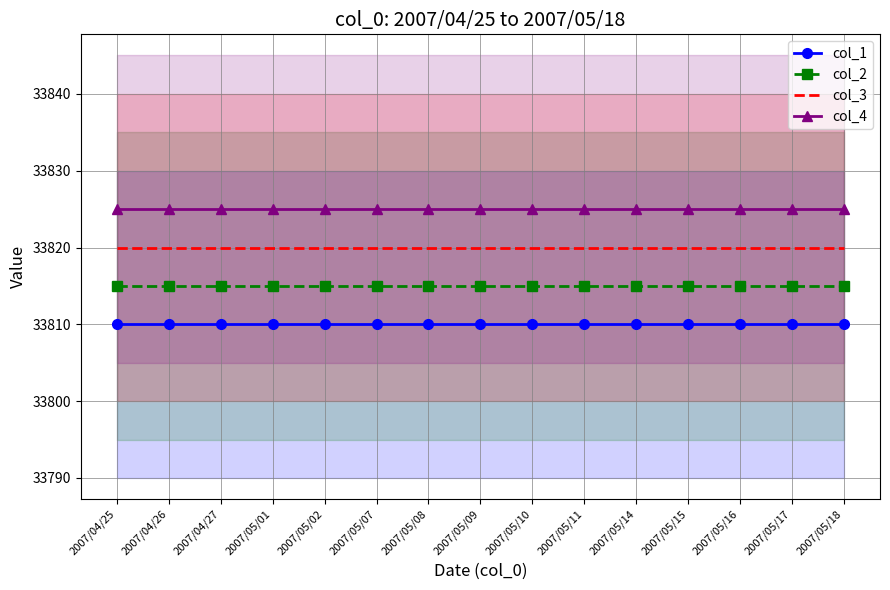

Which category has the lowest value in the col_2 series?

2007/04/25